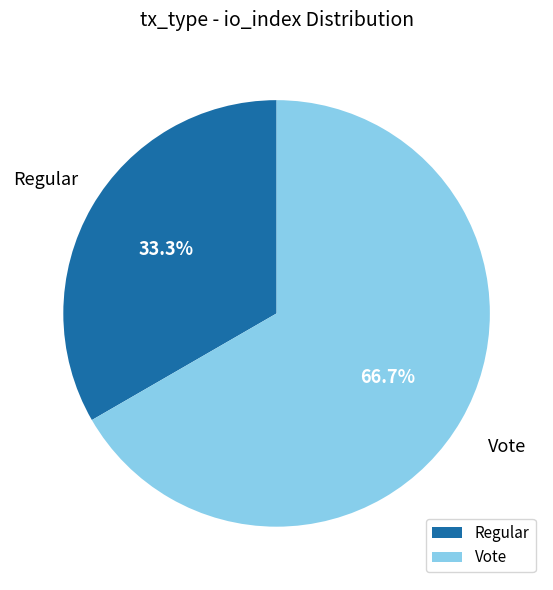

How many segments does this pie chart have?

2